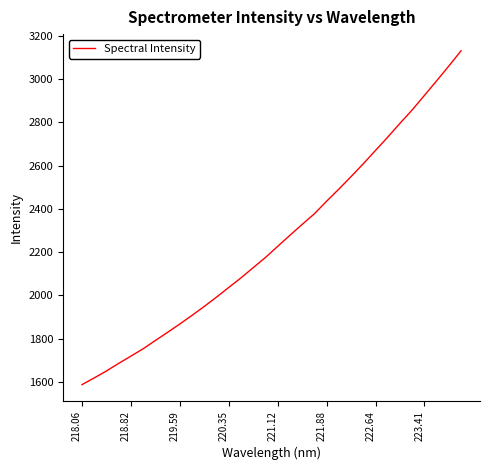

What is the difference between the maximum and second lowest values?

1510.6